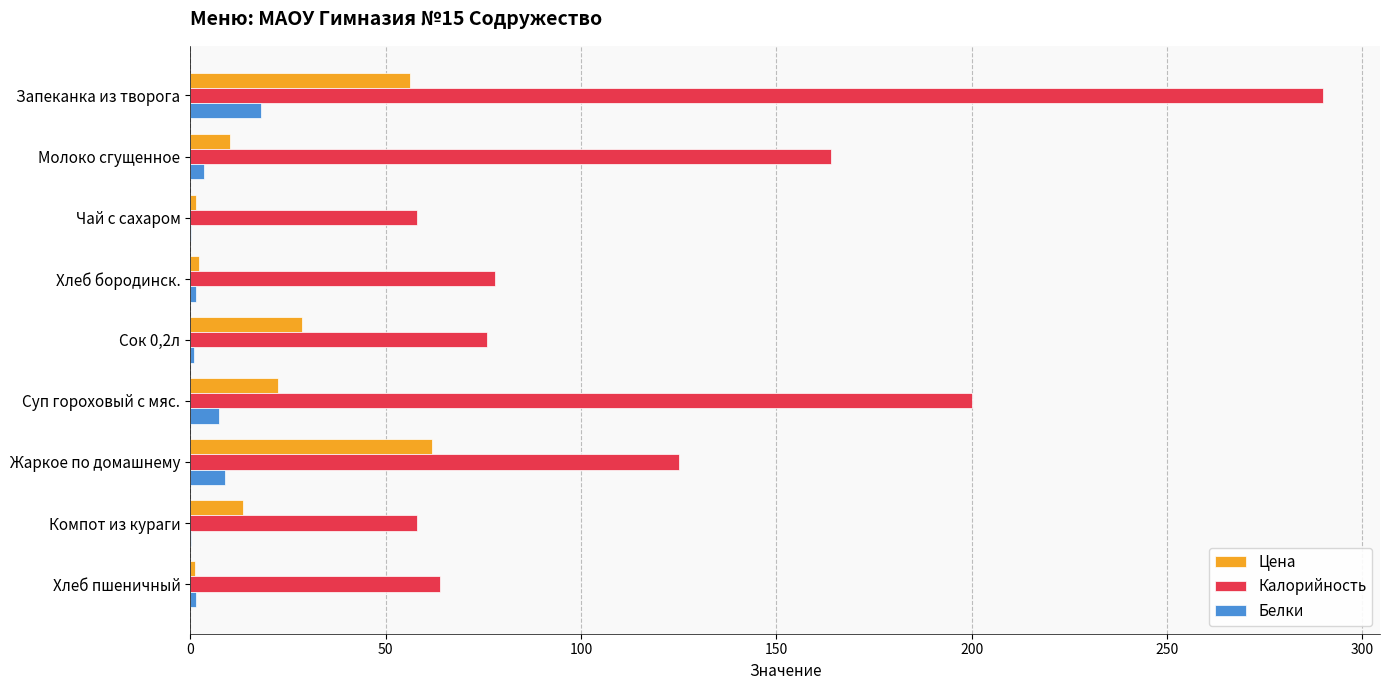

Between Молоко сгущенное and Чай с сахаром, which series saw the biggest shift?

Калорийность